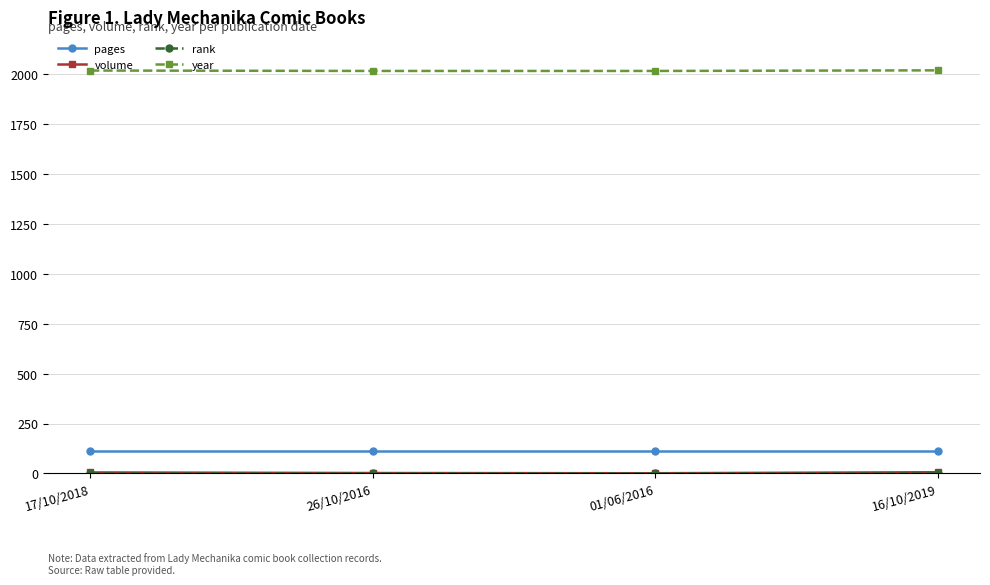

At how many categories does at least one series exceed 1697?

4